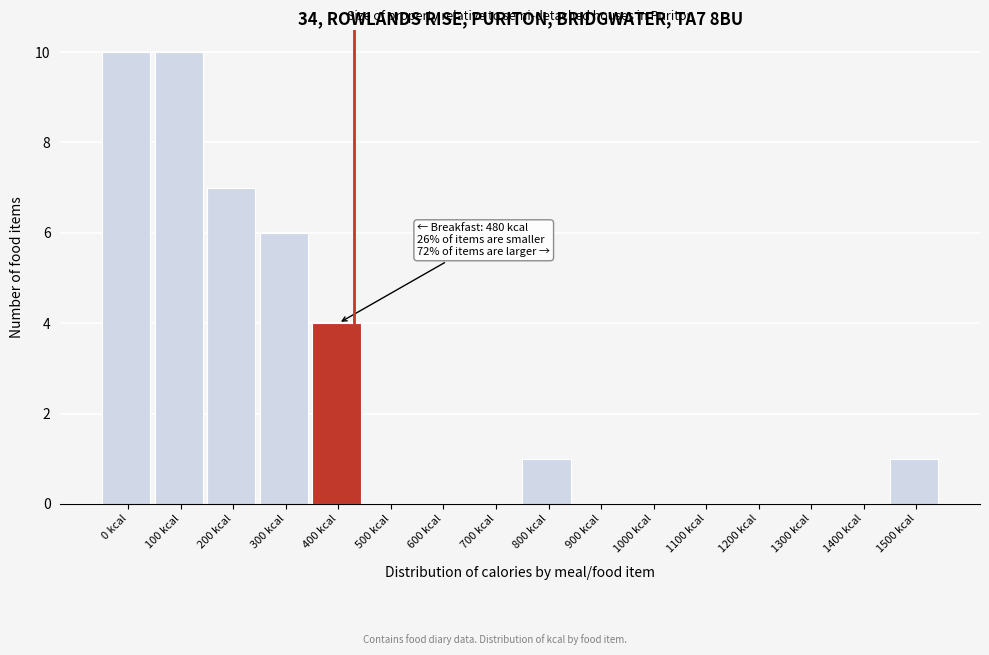

Reading left to right, list all the values displayed in this chart.

0 kcal=10	100 kcal=10	200 kcal=7	300 kcal=6	400 kcal=4	500 kcal=0	600 kcal=0	700 kcal=0	800 kcal=1	900 kcal=0	1000 kcal=0	1100 kcal=0	1200 kcal=0	1300 kcal=0	1400 kcal=0	1500 kcal=1